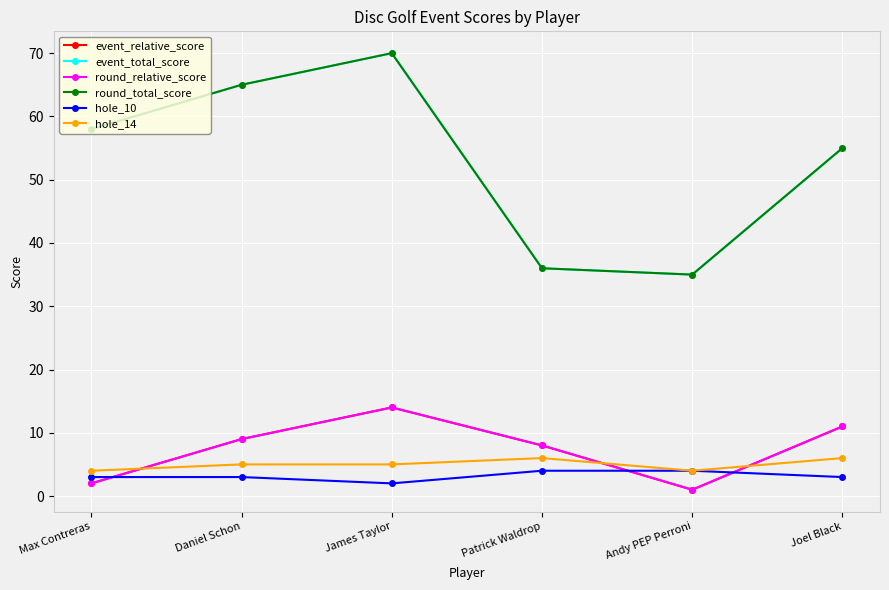

Which series changed the most between Max Contreras and Joel Black?

event_relative_score